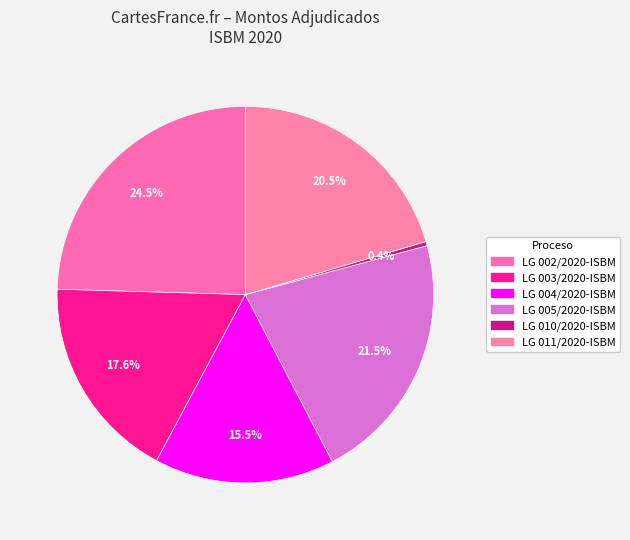

Rank the categories by value from highest to lowest.

LG 002/2020-ISBM, LG 005/2020-ISBM, LG 011/2020-ISBM, LG 003/2020-ISBM, LG 004/2020-ISBM, LG 010/2020-ISBM